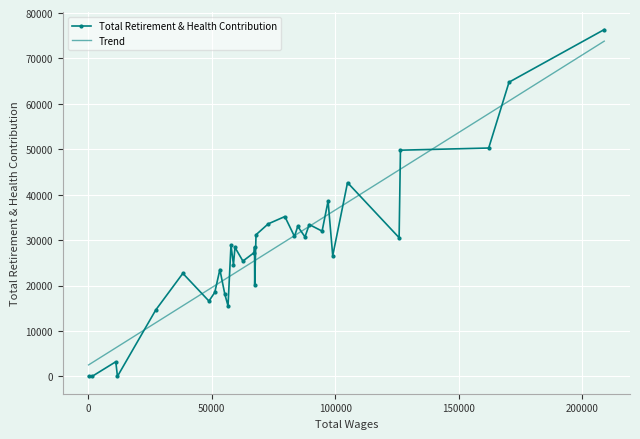

What is the maximum value for Total Retirement & Health Contribution?

76364.0